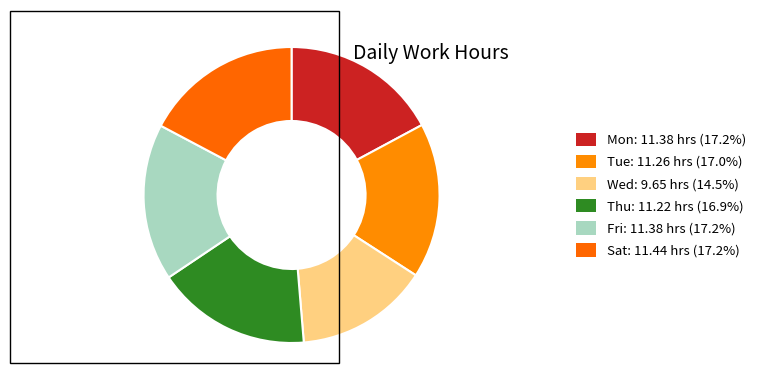

To the nearest percent, what portion does Thu represent?

17%